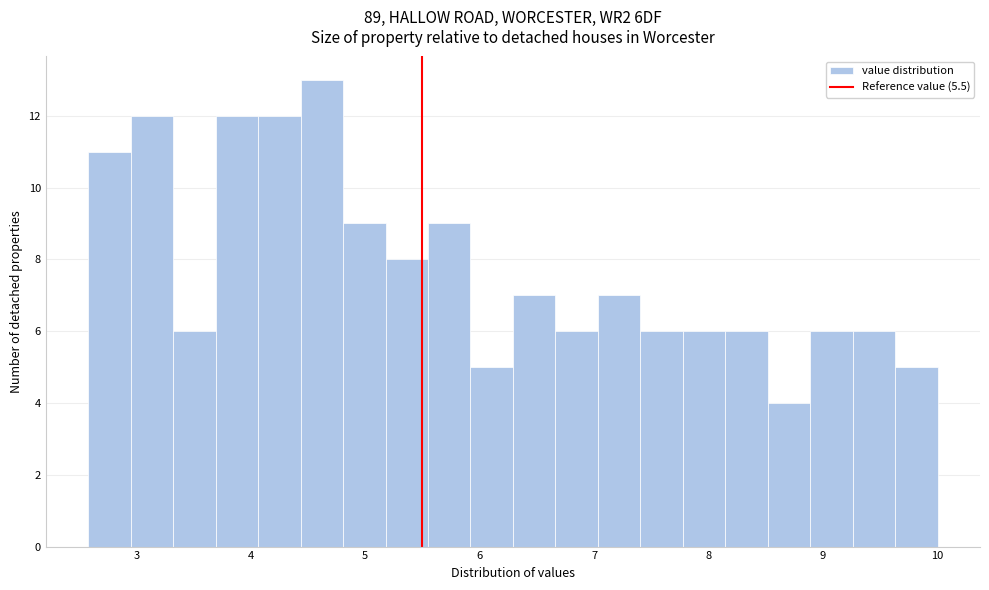

Around what value on the x-axis is the tallest bar? Give the approximate position of its centre, as read against the axis.

4.6